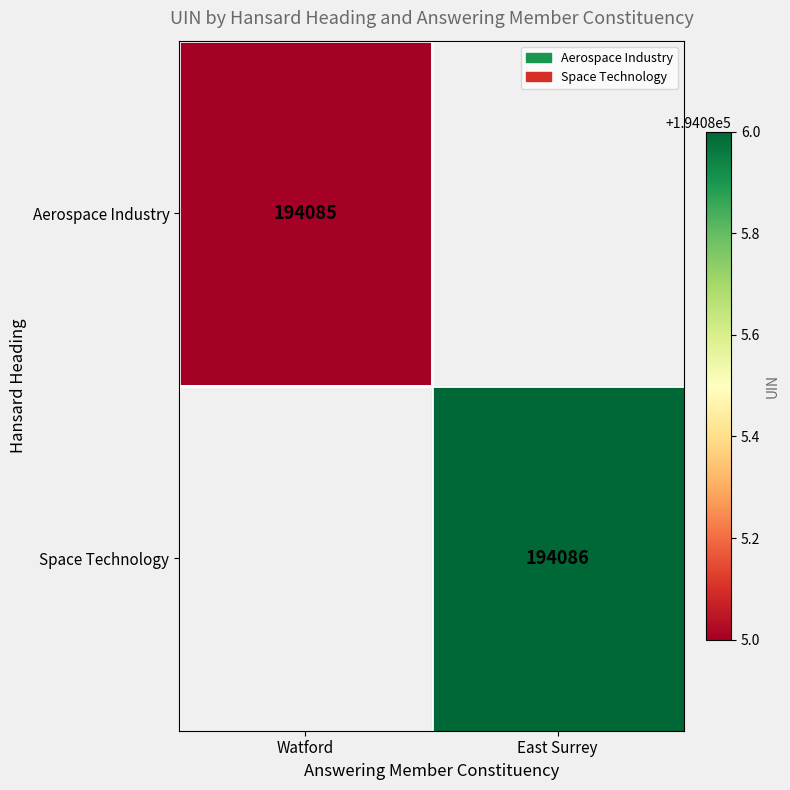

The value of Aerospace Industry at Watford is 194085. True or false?

True